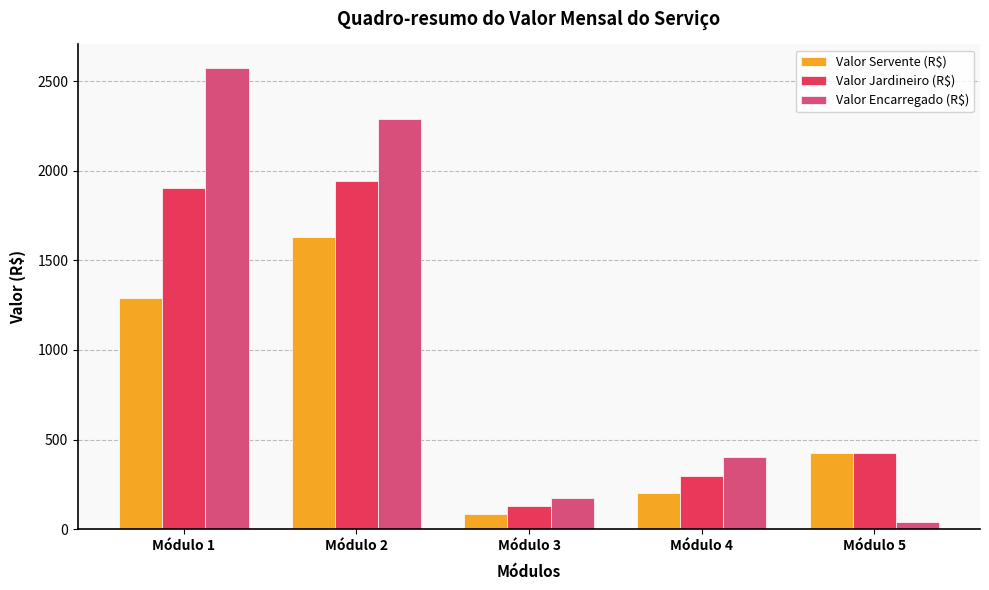

How many series are shown in this chart?

3